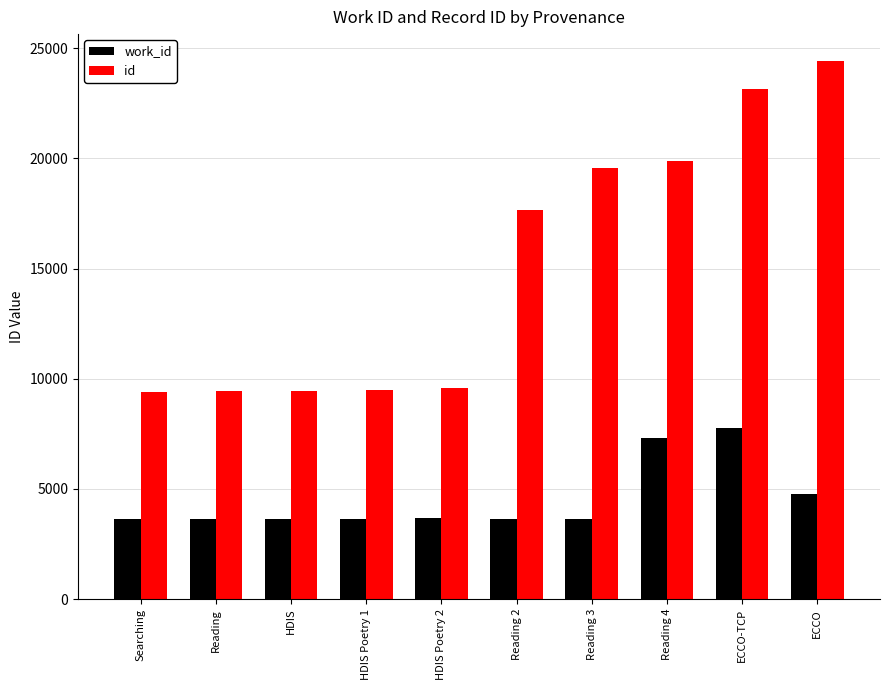

What is the spread (max minus min) of values at ECCO-TCP?

15405